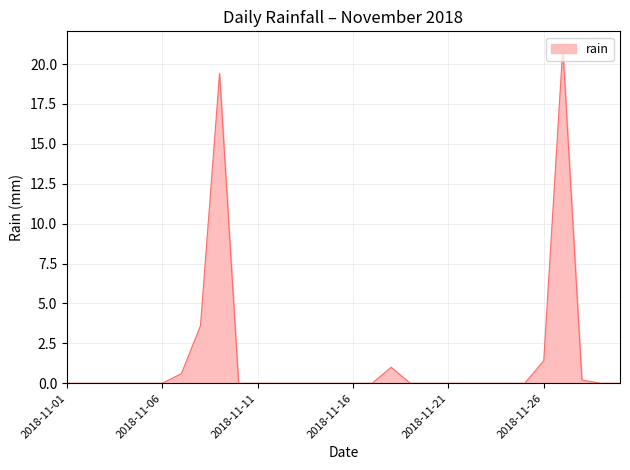

How many lines are shown in the chart?

1